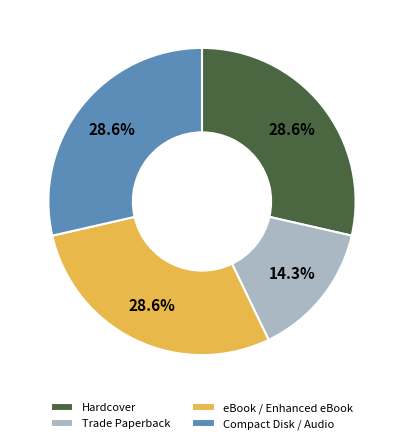

Is there a majority slice in this chart?

No